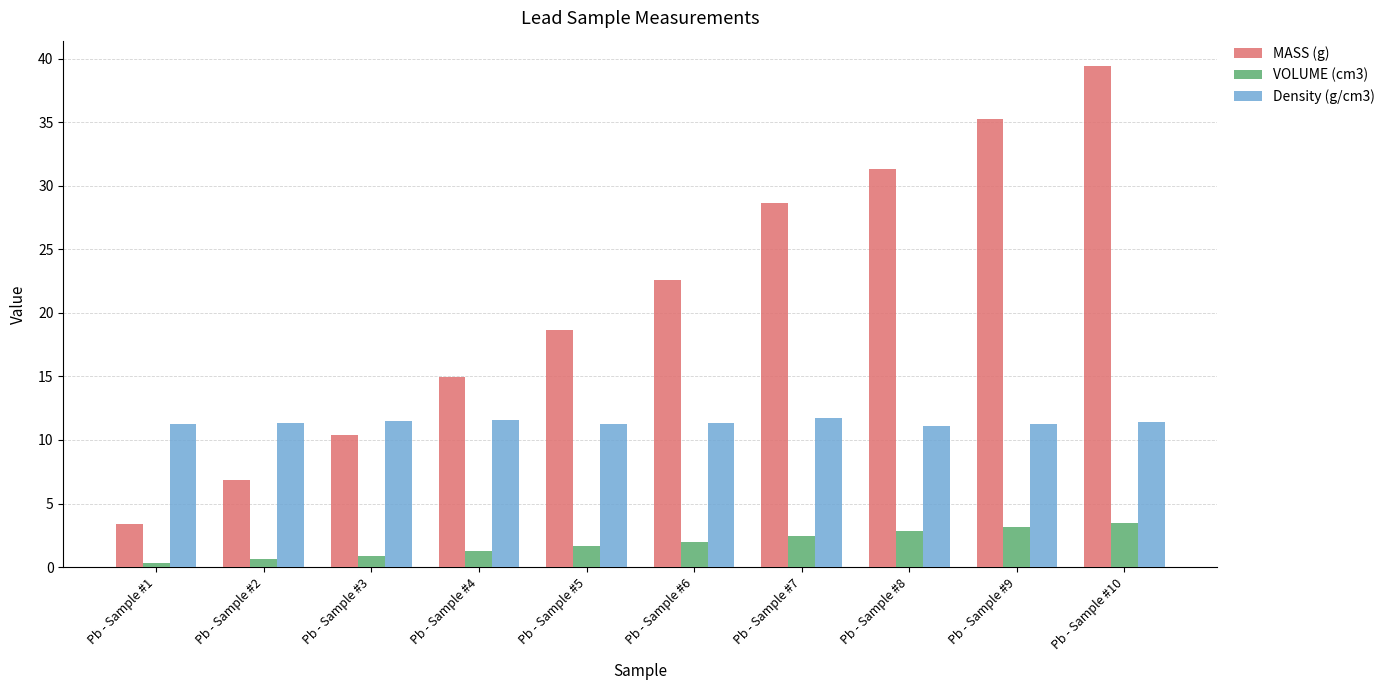

How many bars are there in each group?

3